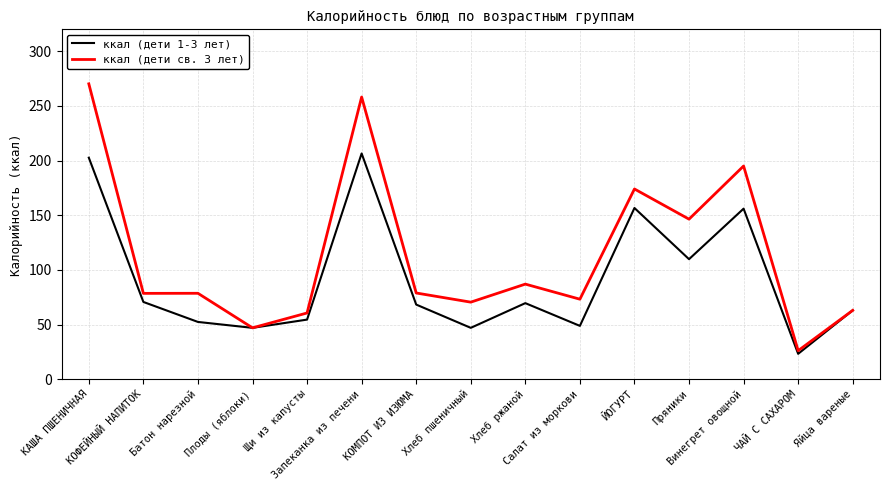

Which series has the widest spread of values?

ккал (дети св. 3 лет)